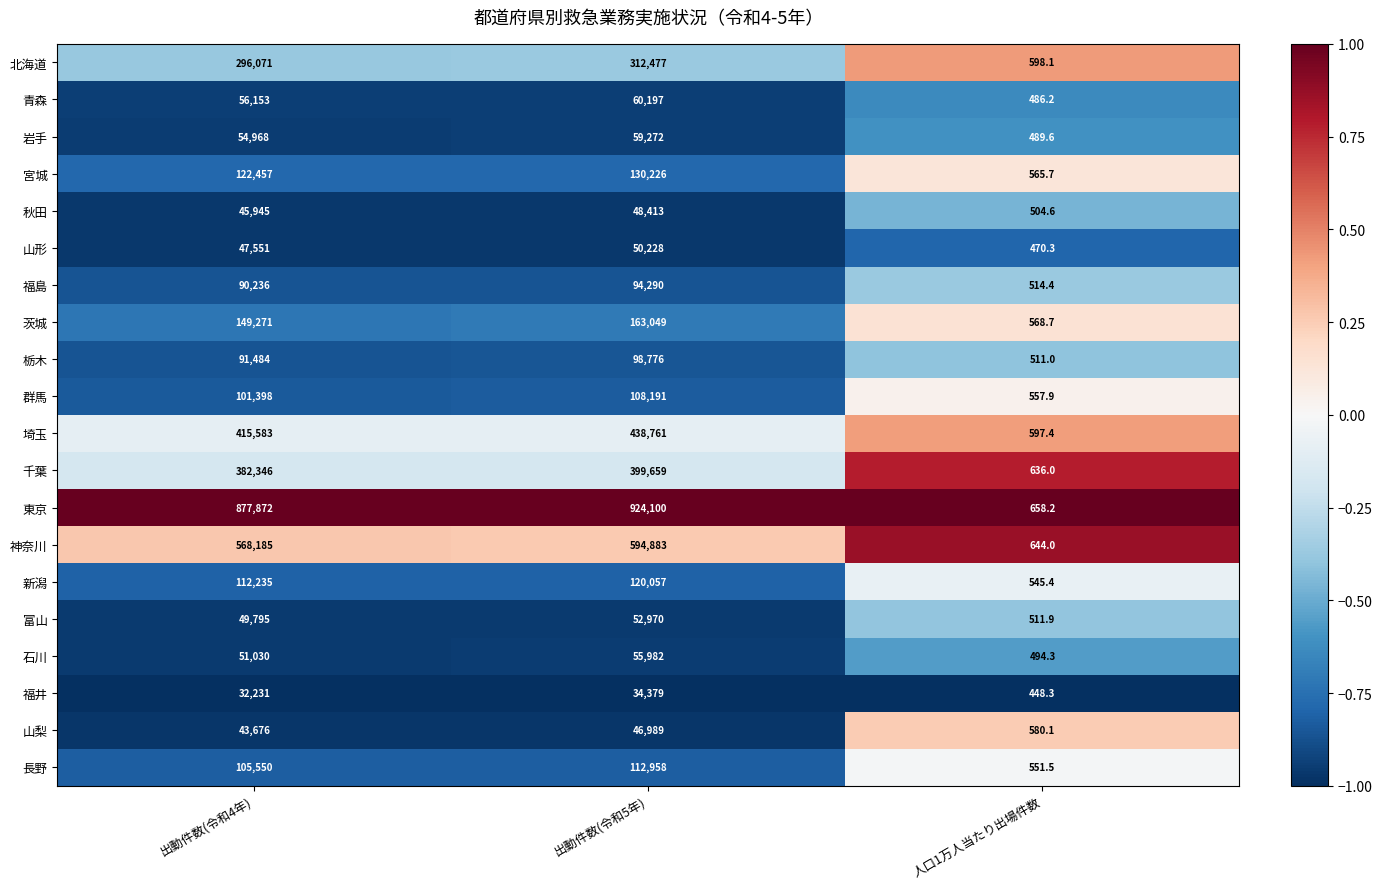

What is the difference between the highest and lowest values at 出動件数(令和4年)?

845641.0